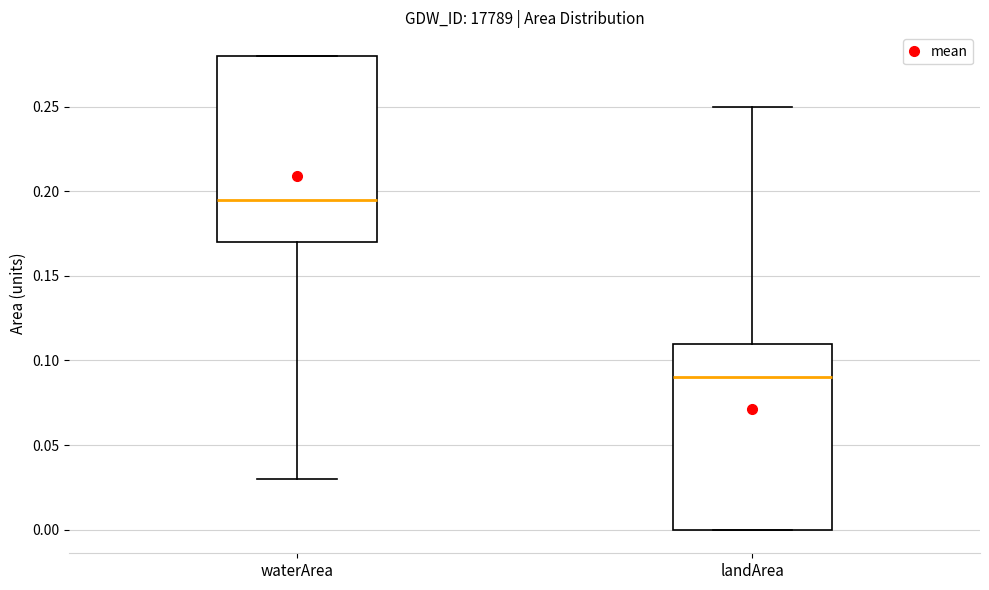

Where is the lower edge of the box for landArea on the y-axis? The values are not printed on the chart, so give them approximately, as read against the axis.

0.000